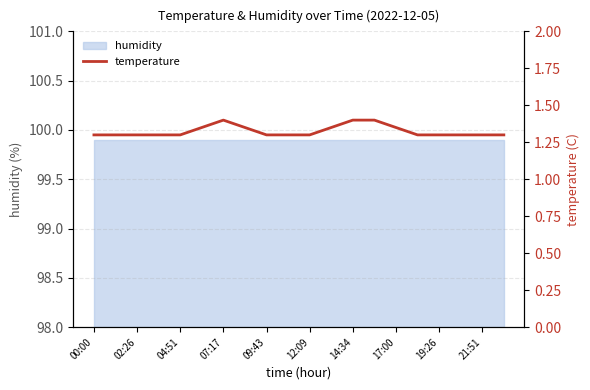

How many interior local peaks (higher than both neighbors) does the data have?

1